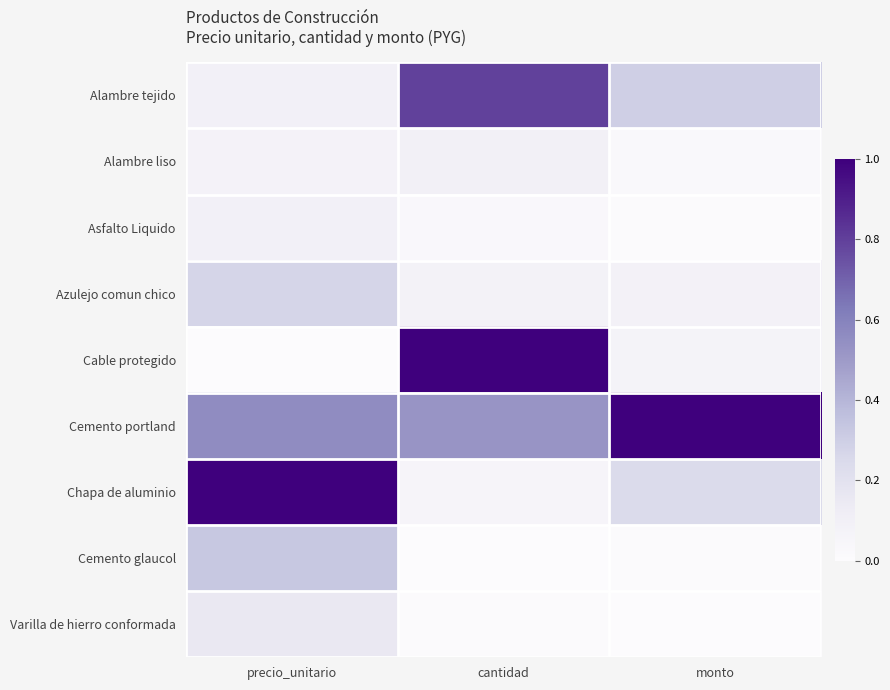

Reading left to right, transcribe all the data shown in this chart.

Alambre tejido: precio_unitario=0.1	cantidad=0.8	monto=0.3
Alambre liso: precio_unitario=0.1	cantidad=0.1	monto=0.0
Asfalto Liquido: precio_unitario=0.1	cantidad=0.0	monto=0.0
Azulejo comun chico: precio_unitario=0.3	cantidad=0.1	monto=0.1
Cable protegido: precio_unitario=0.0	cantidad=1.0	monto=0.1
Cemento portland: precio_unitario=0.6	cantidad=0.5	monto=1.0
Chapa de aluminio: precio_unitario=1.0	cantidad=0.1	monto=0.2
Cemento glaucol: precio_unitario=0.3	cantidad=0.0	monto=0.0
Varilla de hierro conformada: precio_unitario=0.2	cantidad=0.0	monto=0.0